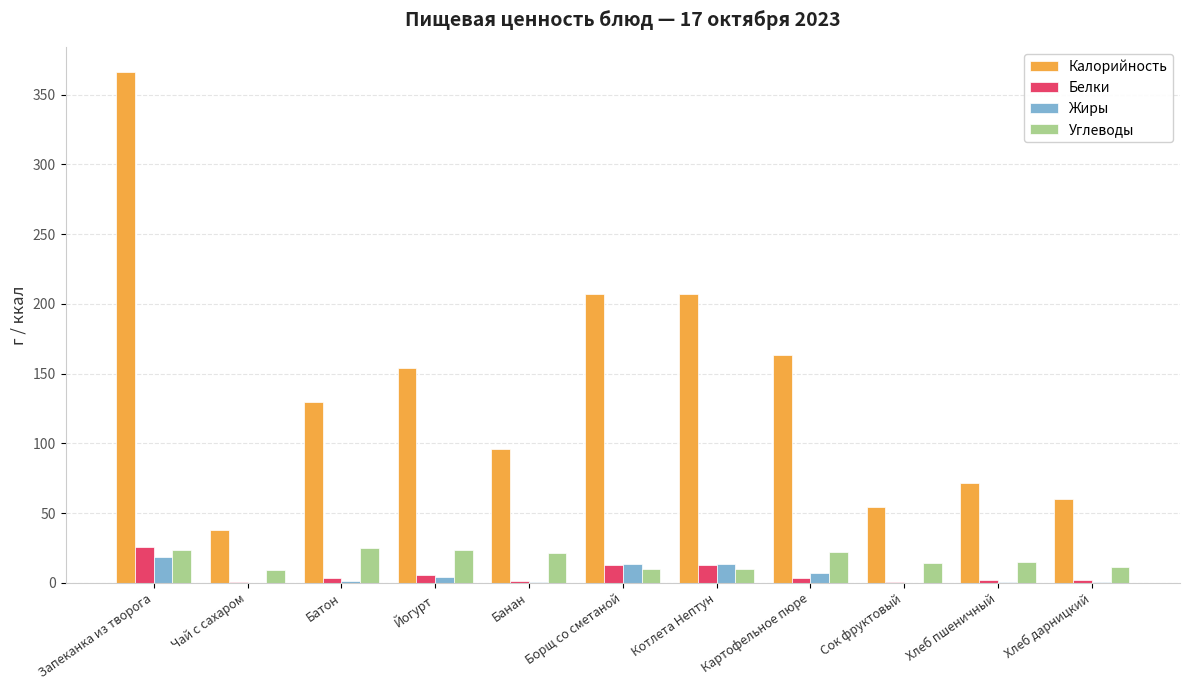

Read the Углеводы value at Котлета Нептун.

9.9